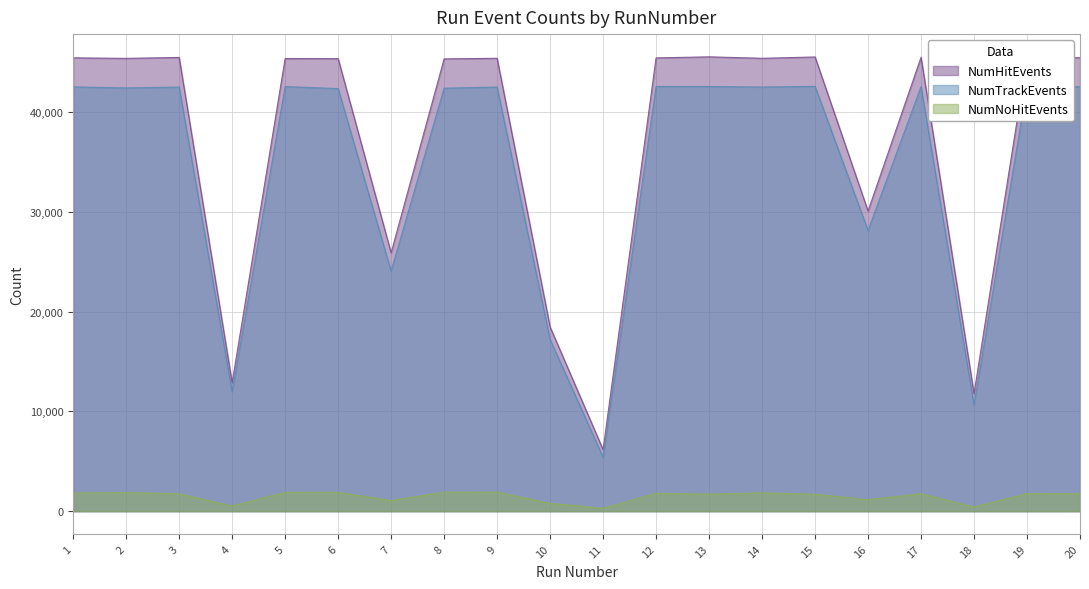

Where does the NumTrackEvents series first go above 42524?

1